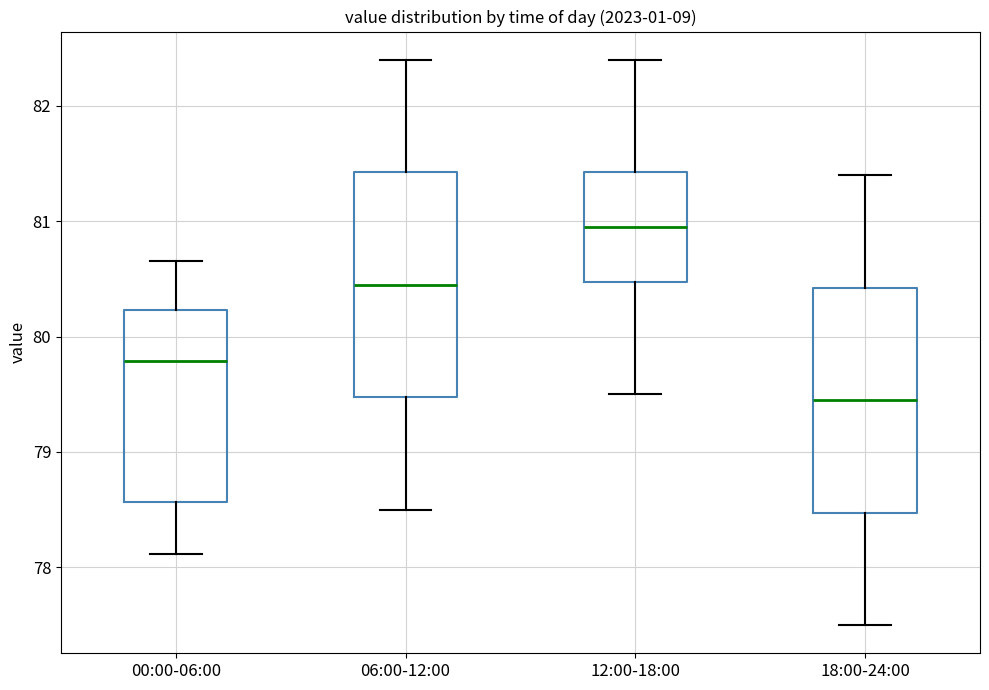

Where does the upper whisker of the box for 00:00-06:00 end on the y-axis? The values are not printed on the chart, so give them approximately, as read against the axis.

80.7